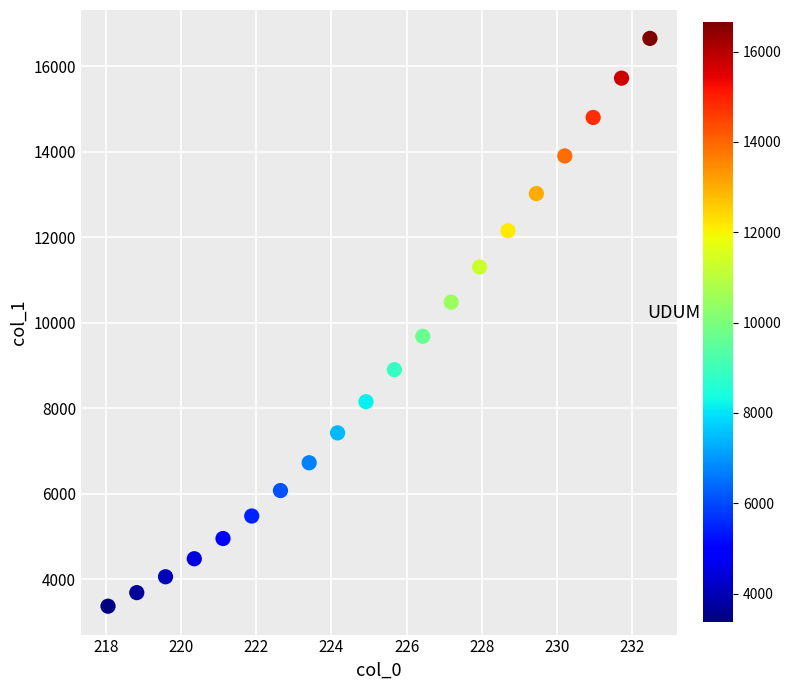

What is the range of Y values (max minus min)?

13283.8